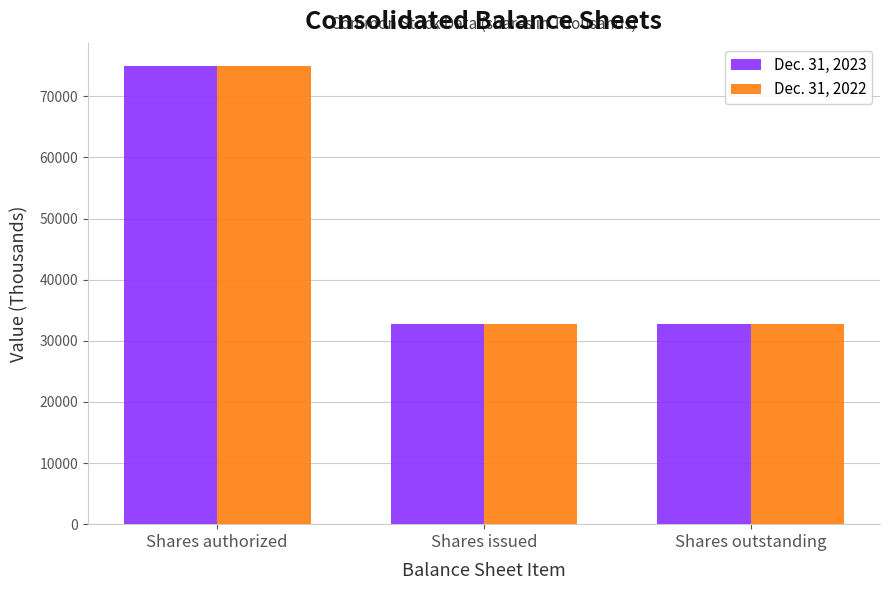

What is the spread (max minus min) of values at Shares outstanding?

90